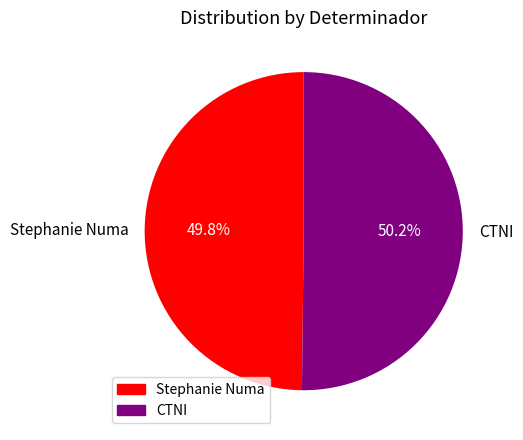

How many segments does this pie chart have?

2